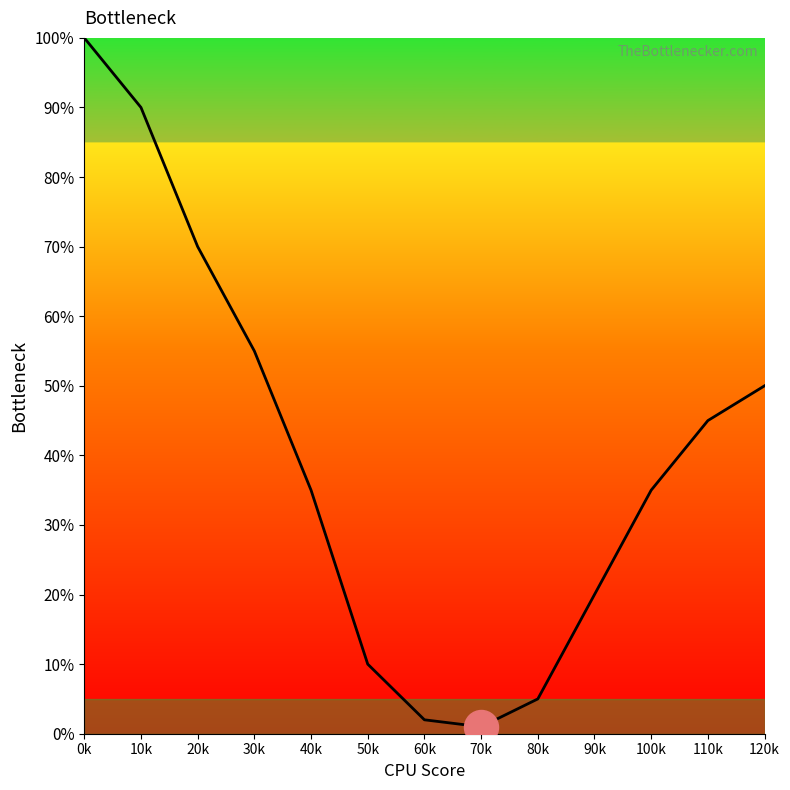

What is the change in value from 10k to 120k?

-40